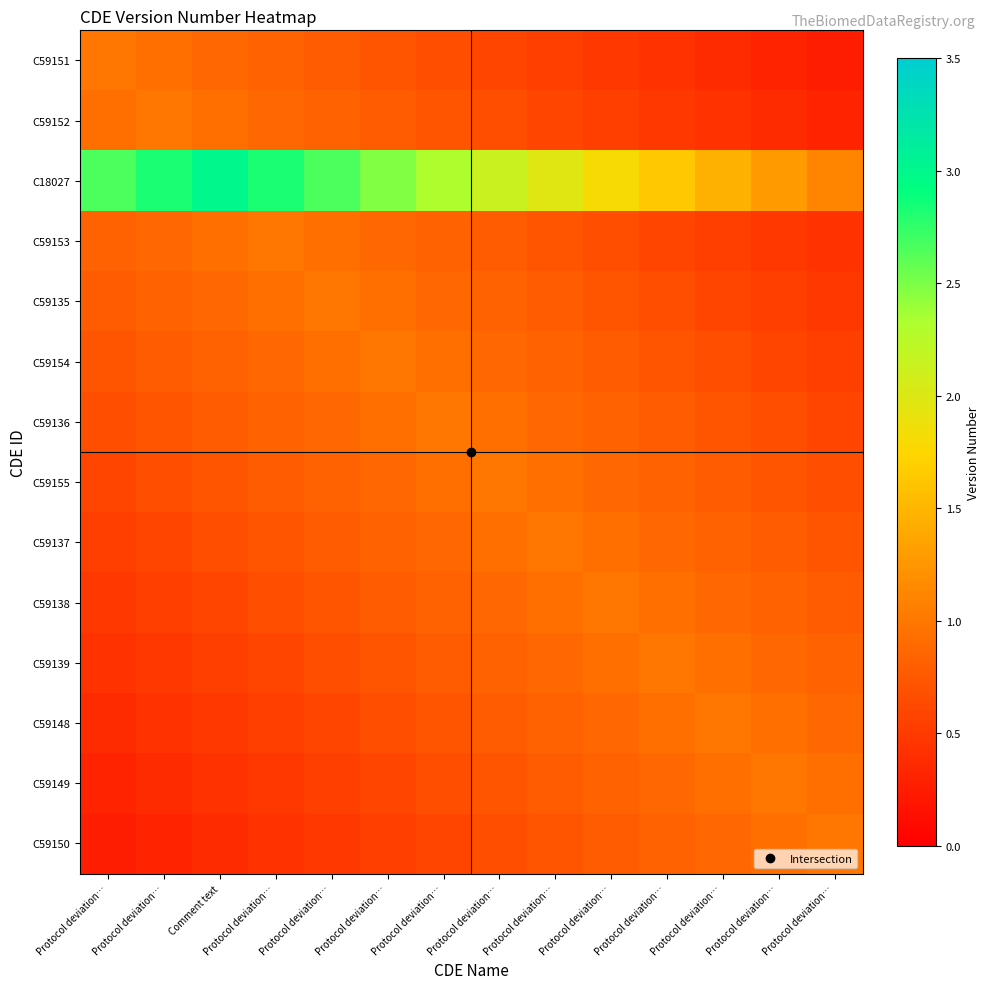

What is the total value across all series at Protocol deviation…?

10.6